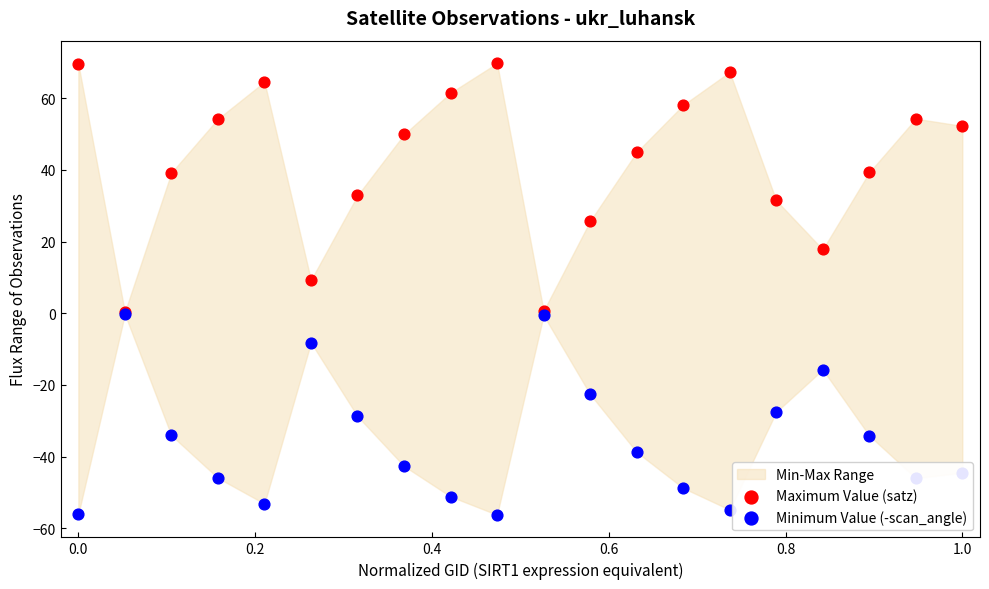

Which series has the largest total across all categories?

Maximum Value (satz)